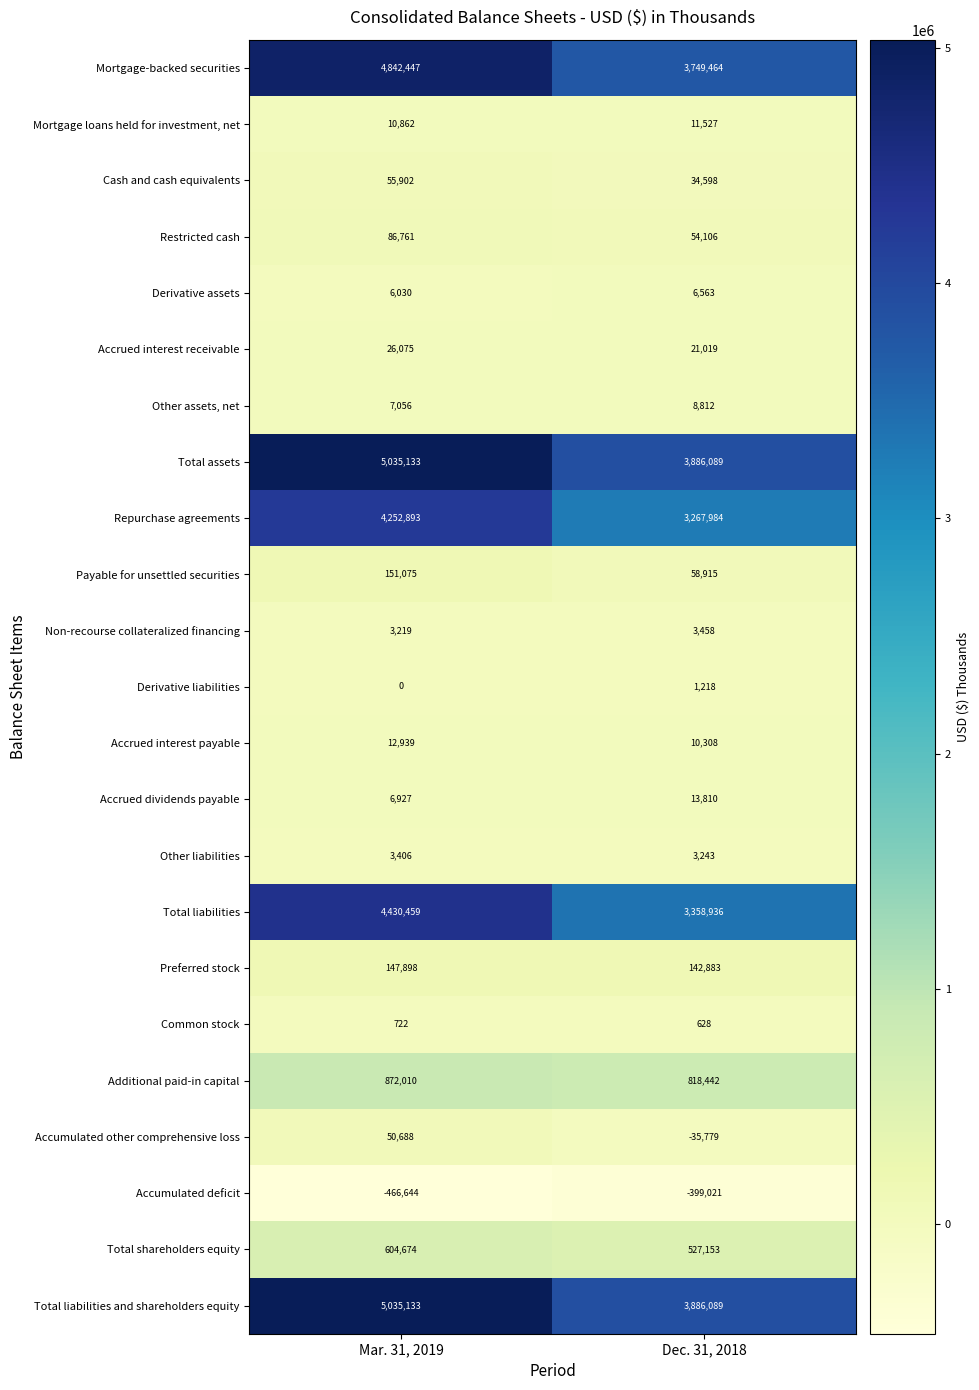

What is the spread (max minus min) of values at Dec. 31, 2018?

4285110